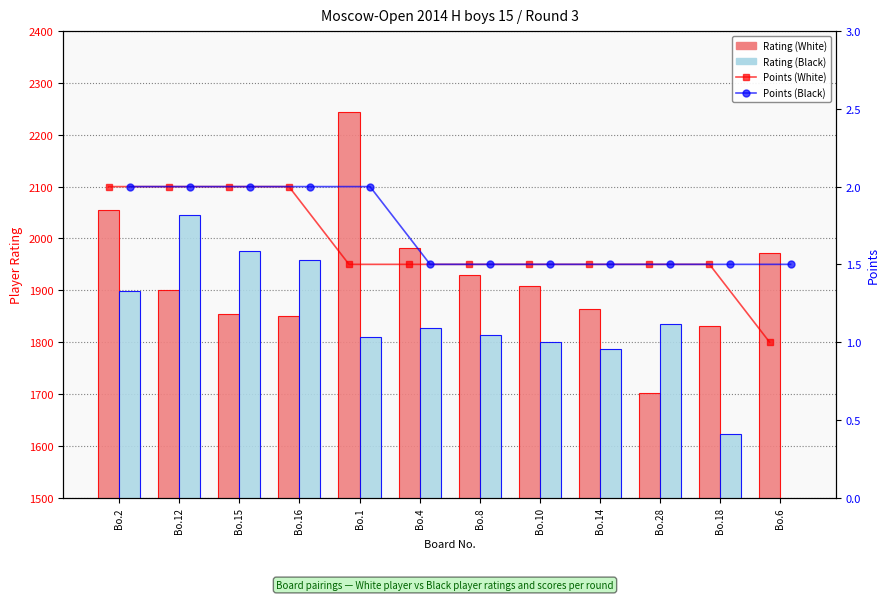

Is it true that Rating (White) equals 3400.1 at Bo.4?

False